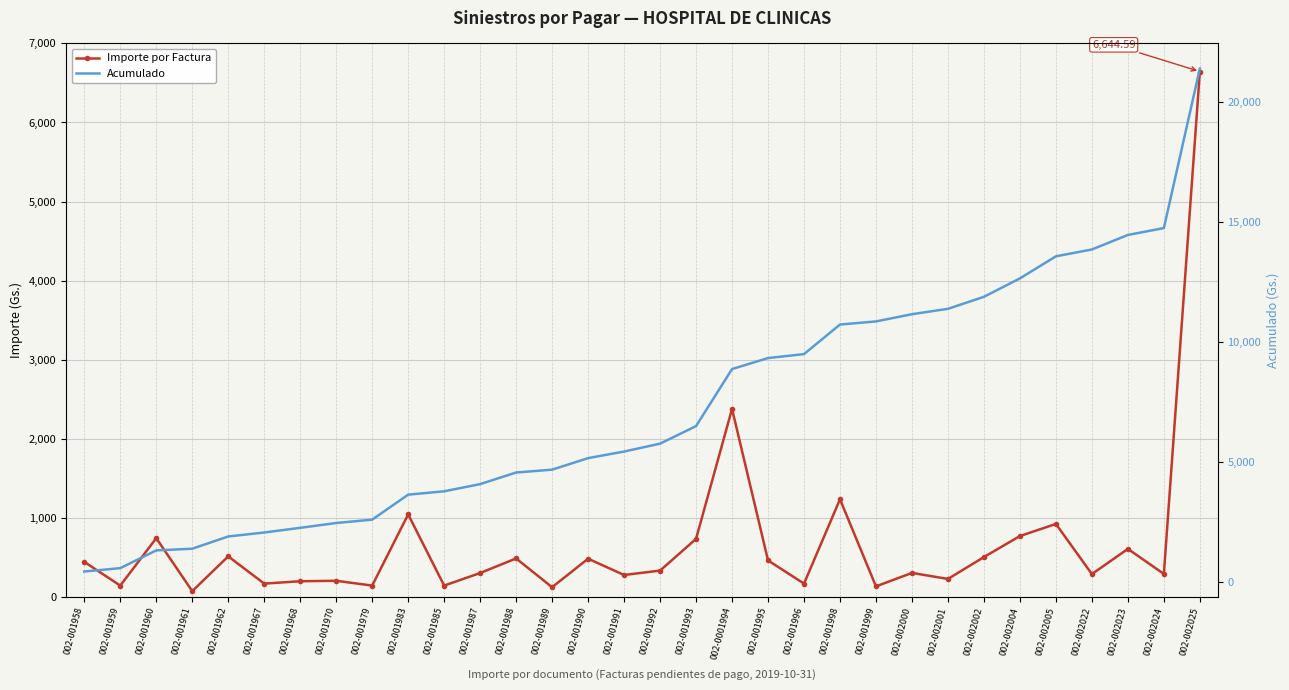

How many categories are shown in the chart?

32